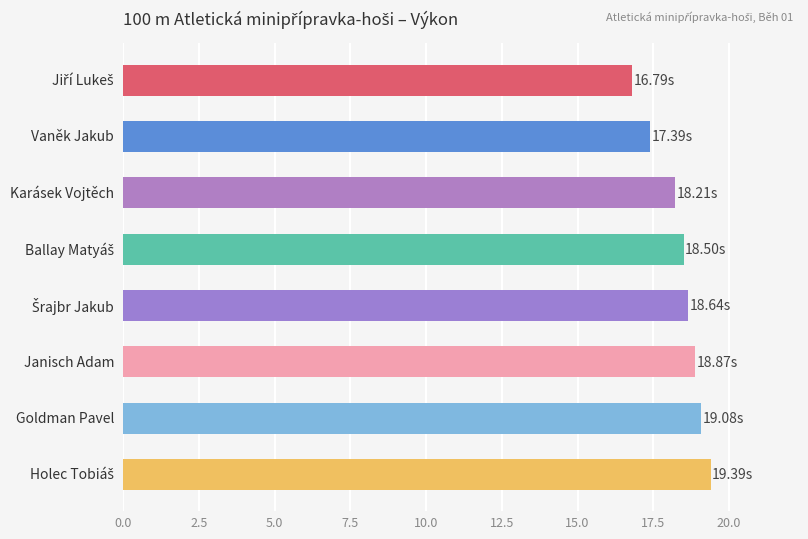

What is the sum of all values?

146.9